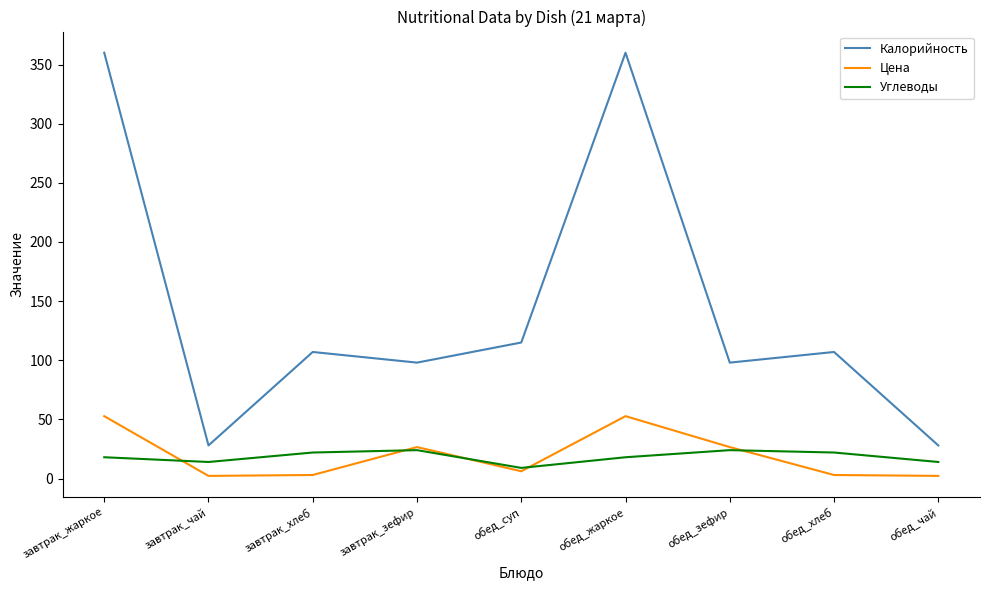

What position from the right is завтрак_жаркое?

9